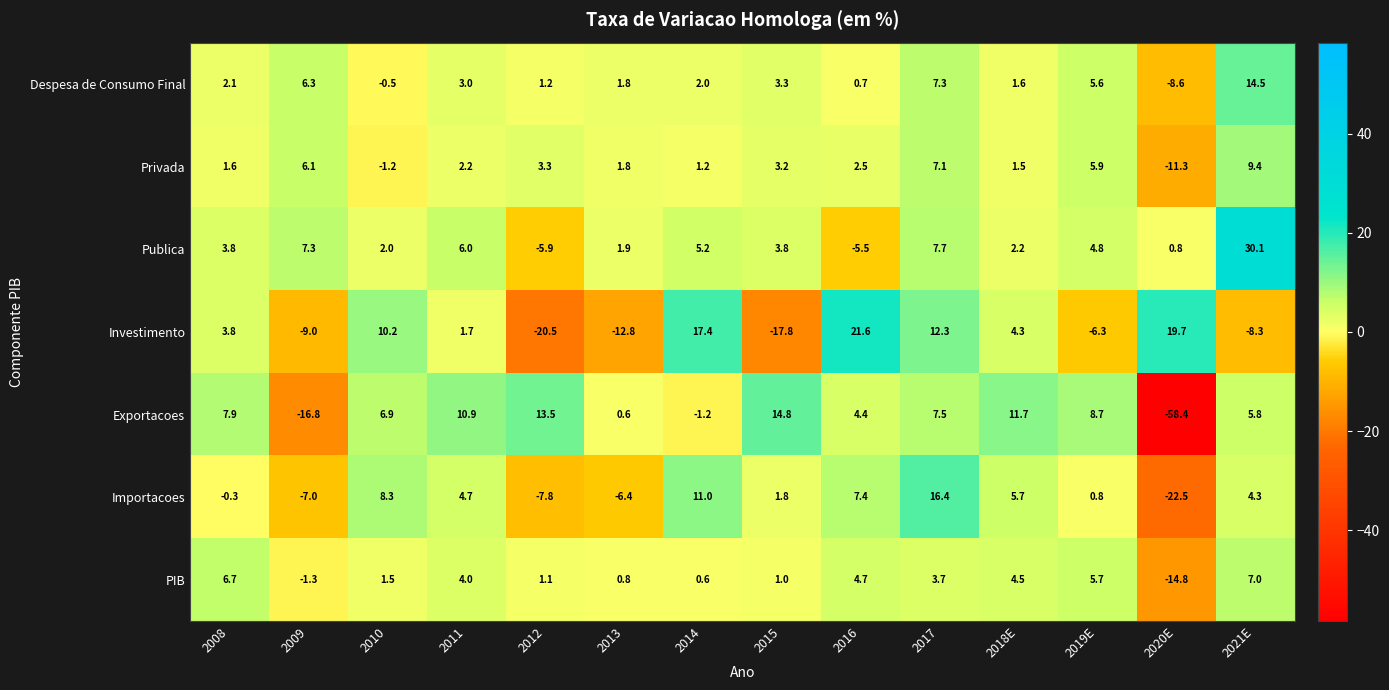

Rank the series at 2010 from highest to lowest value.

Investimento, Importacoes, Exportacoes, Publica, PIB, Despesa de Consumo Final, Privada